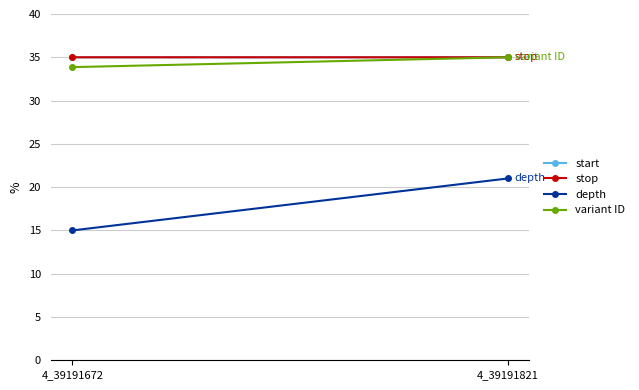

At which label does start reach its peak?

4_39191821